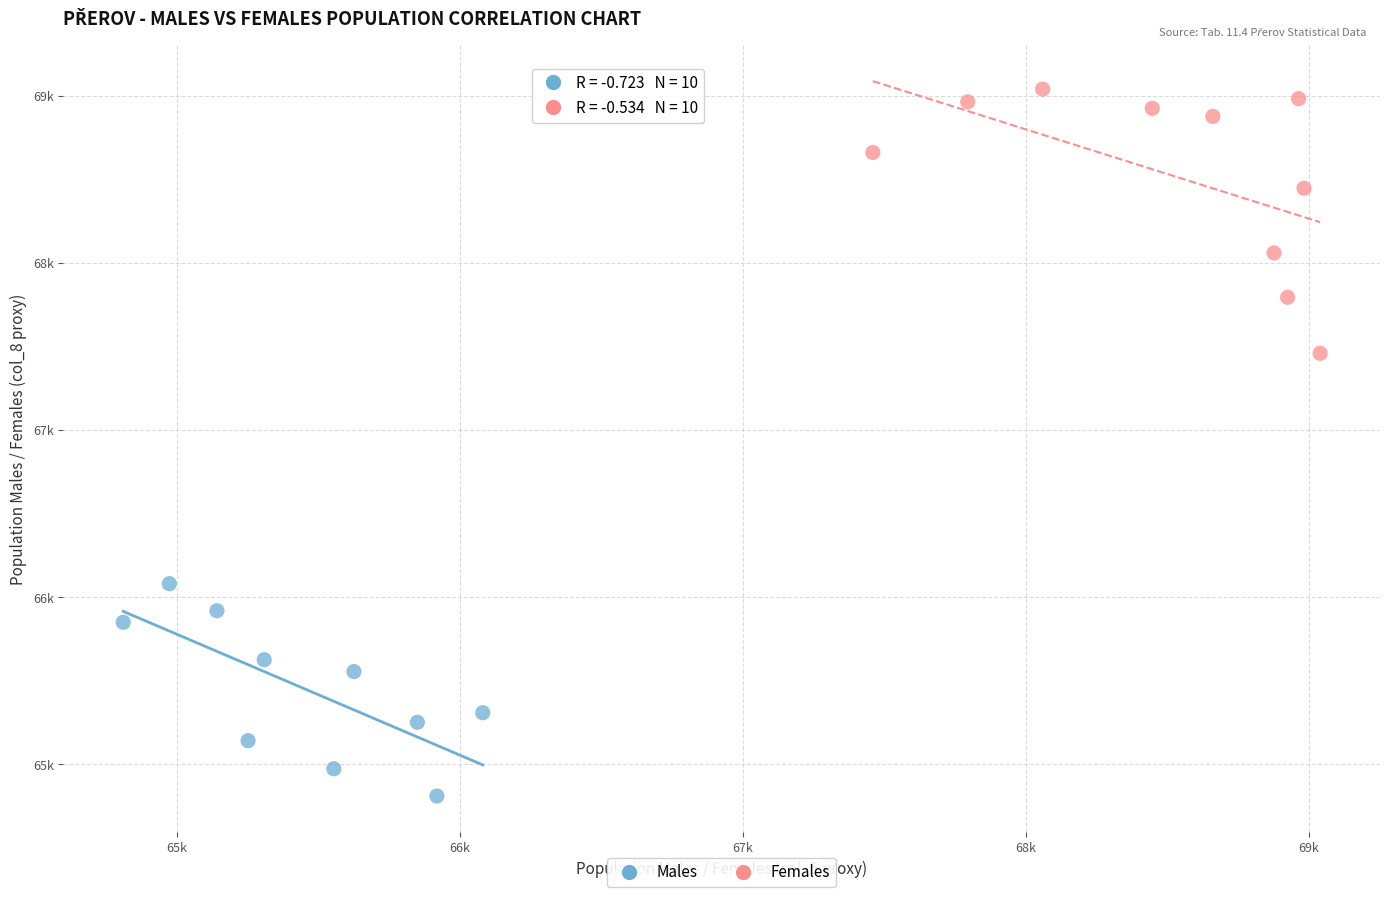

Which series reaches the maximum Y coordinate?

Females